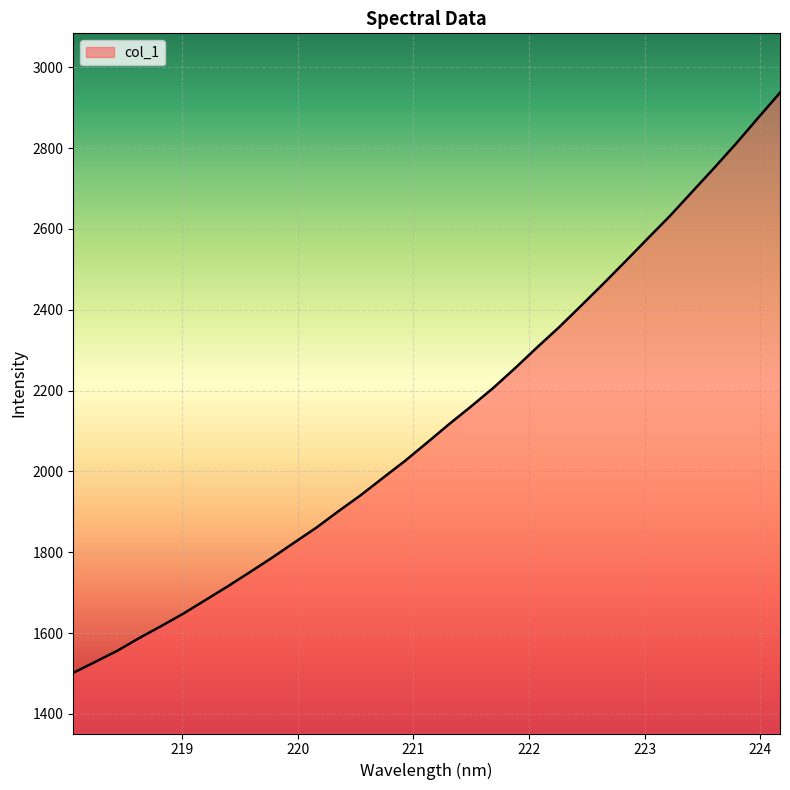

What is the difference between the second highest and second lowest values?

1345.2